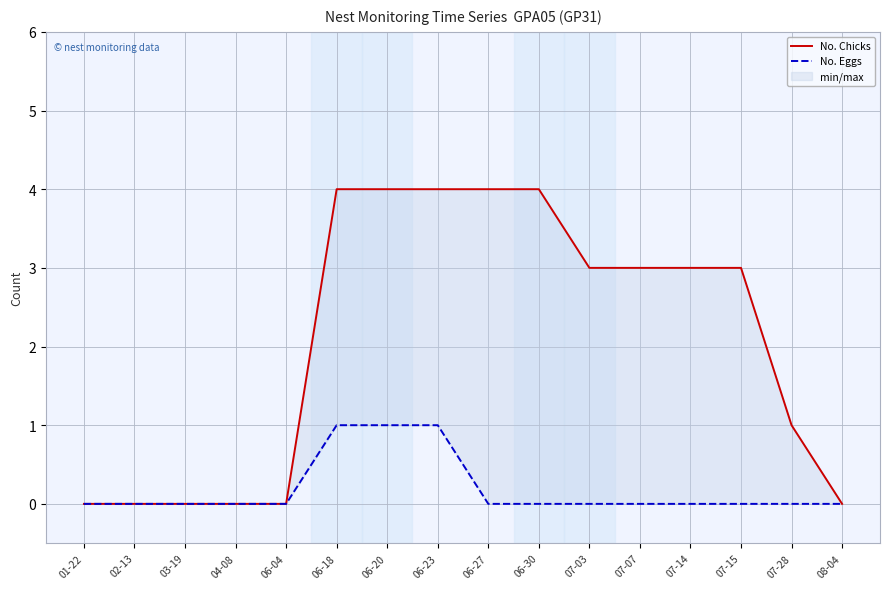

Reading left to right, list all the values displayed in this chart.

No. Chicks: 0	0	0	0	0	4	4	4	4	4	3	3	3	3	1	0
No. Eggs: 0	0	0	0	0	1	1	1	0	0	0	0	0	0	0	0